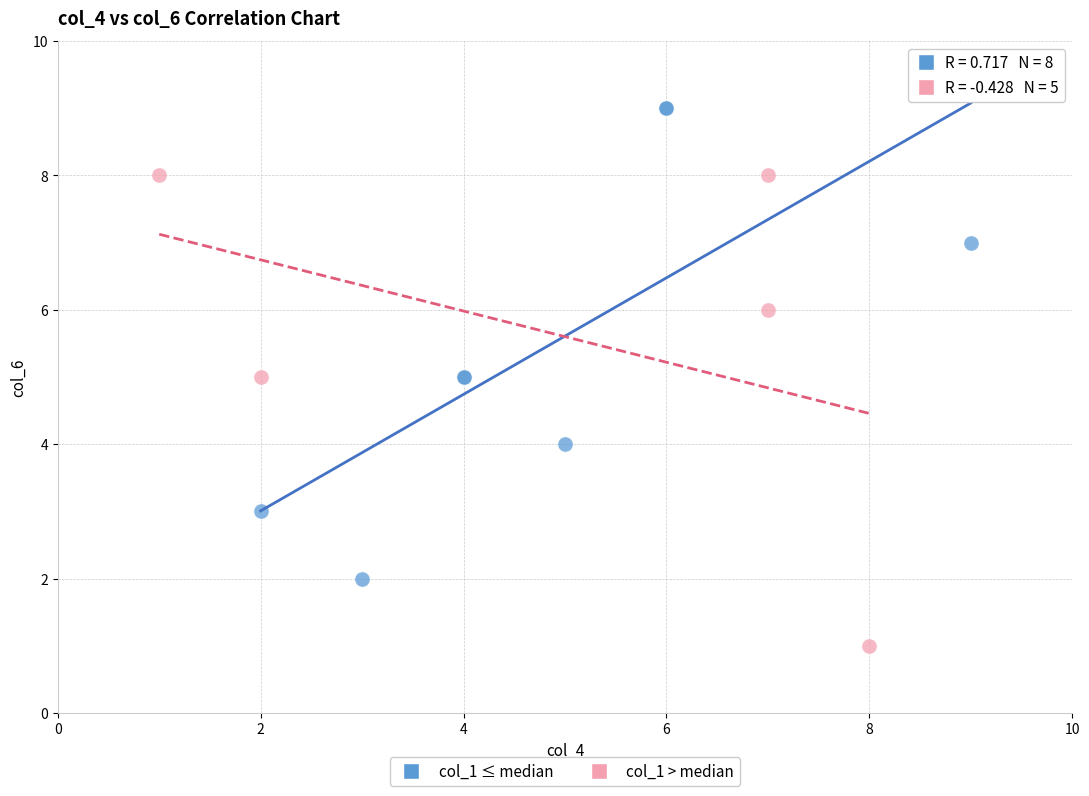

Which series contains the lowest Y value?

col_1 > median